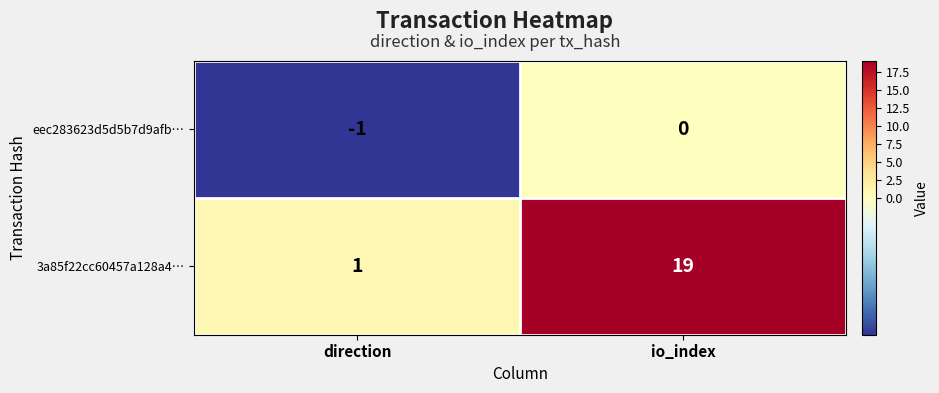

Reading left to right, transcribe all the data shown in this chart.

eec283623d5d5b7d9afb…: -1	0
3a85f22cc60457a128a4…: 1	19